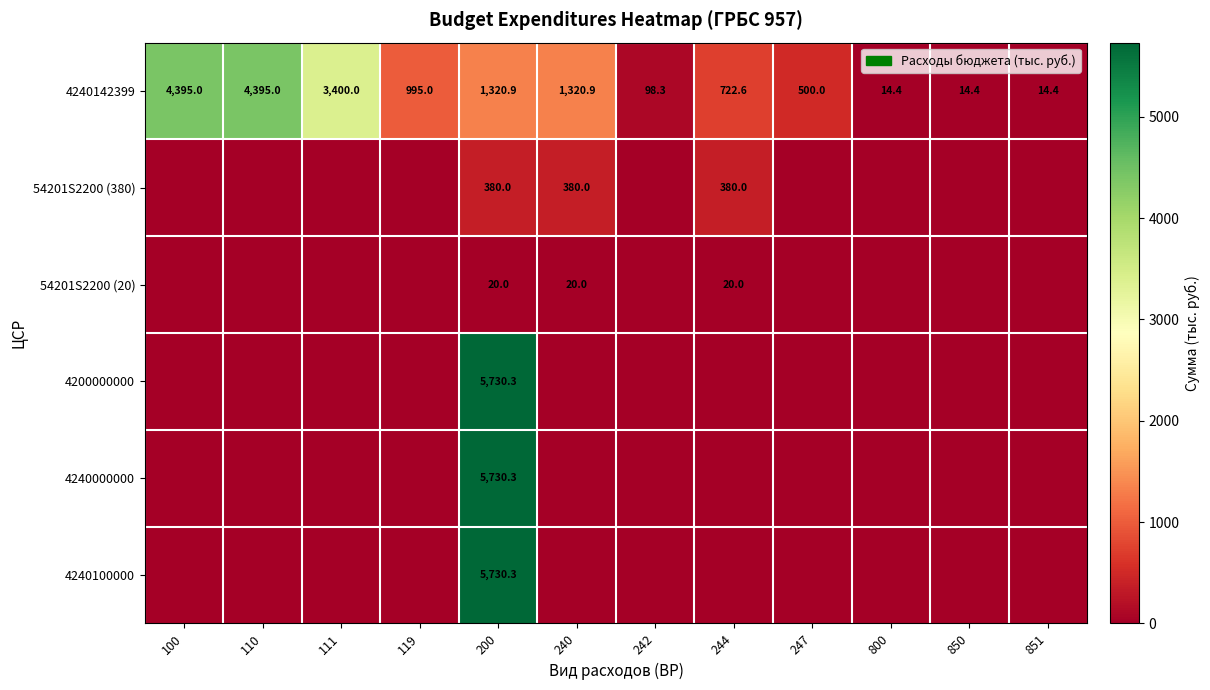

Which has a higher value, 242 or 119?

119